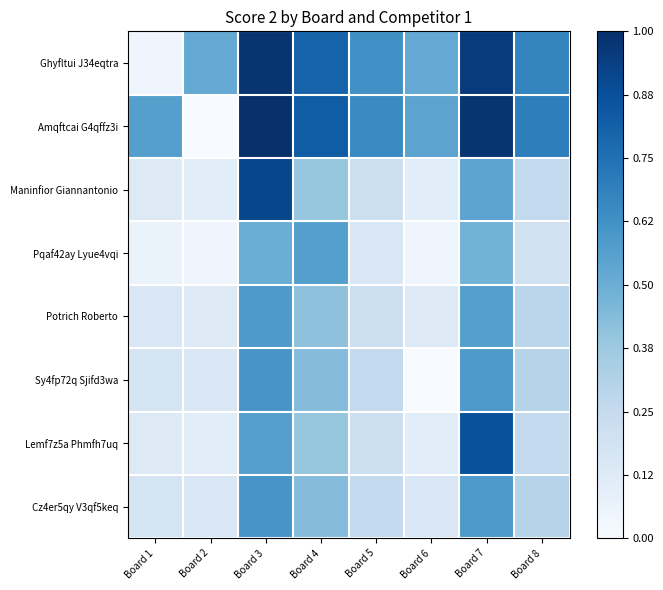

Which series has the largest total across all categories?

Amqftcai G4qffz3i